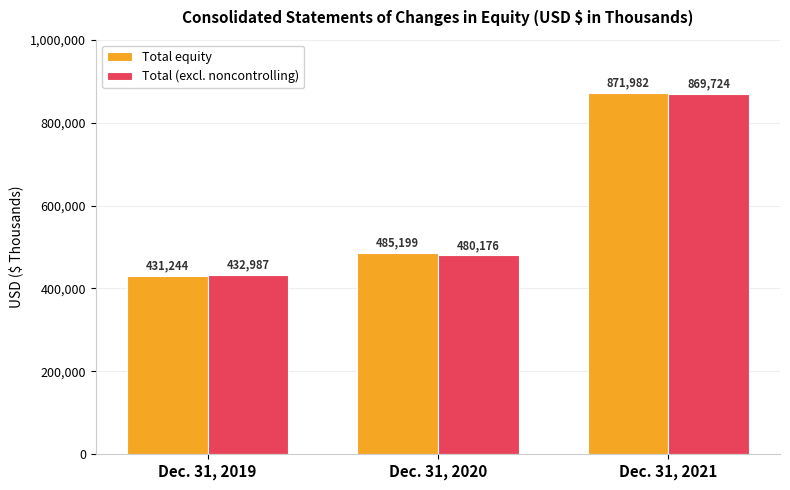

Is it true that Total (excl. noncontrolling) equals 753906 at Dec. 31, 2019?

False